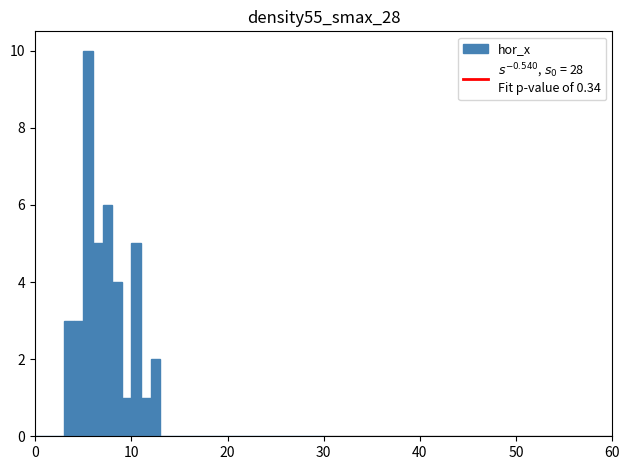

Around what value on the x-axis is the tallest bar? Give the approximate position of its centre, as read against the axis.

6